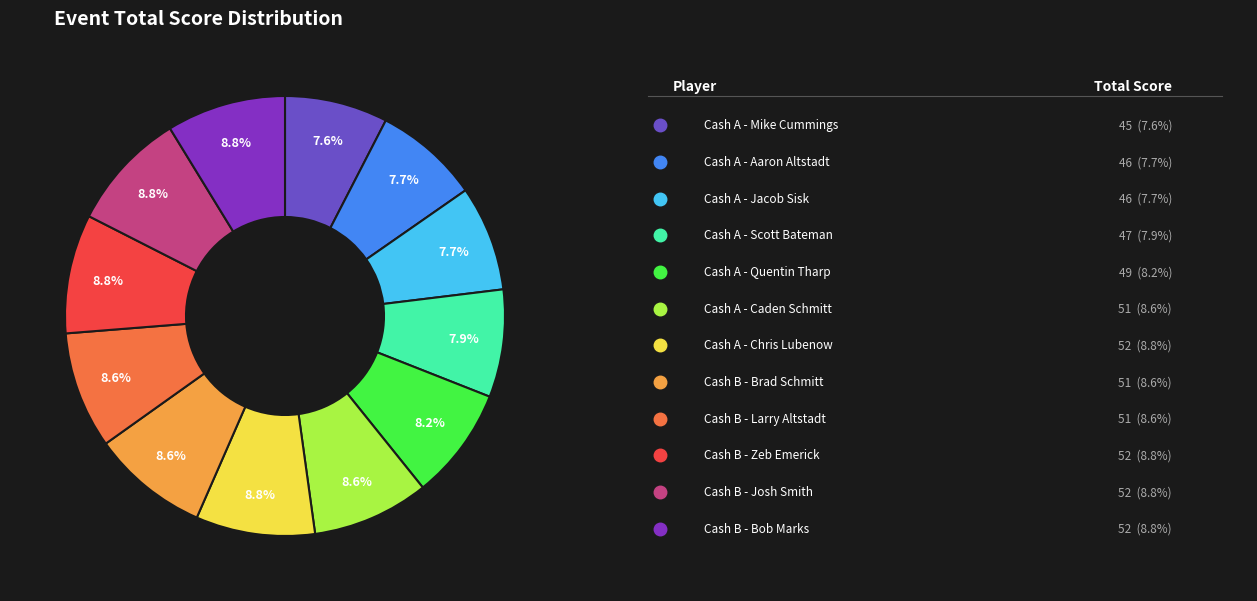

Is there any slice that represents more than half of the pie?

No